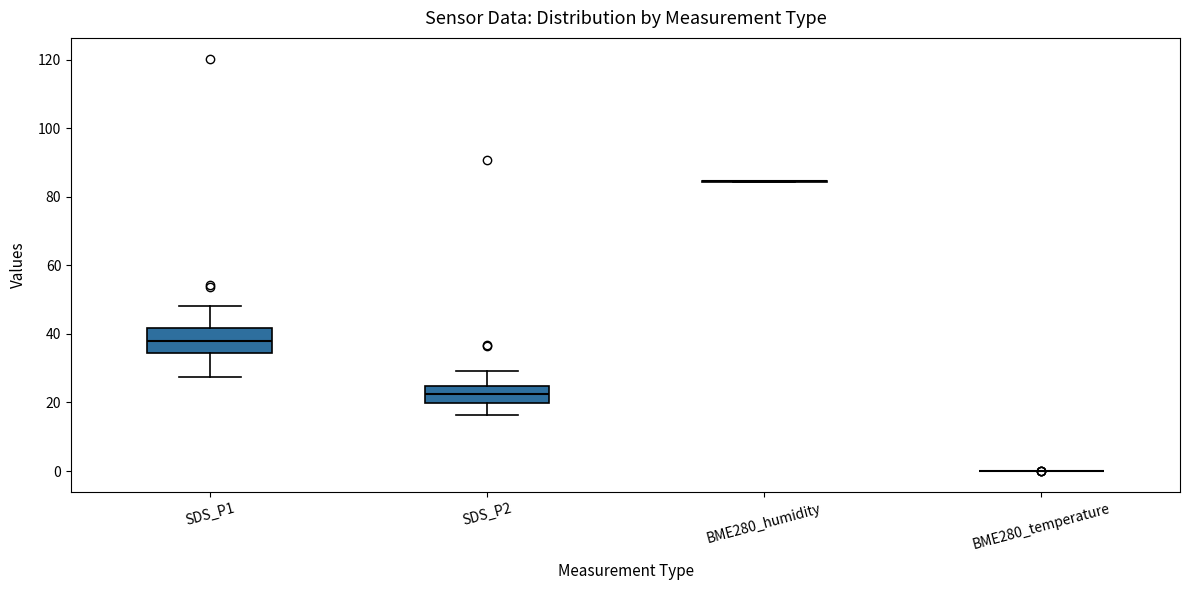

Which box is the tallest, from its lower edge to its upper edge?

SDS_P1